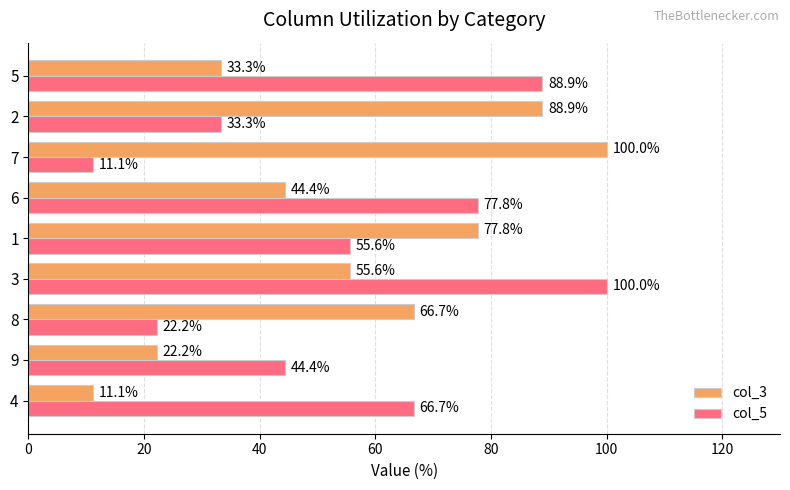

At which category is the sum across all series the highest?

3